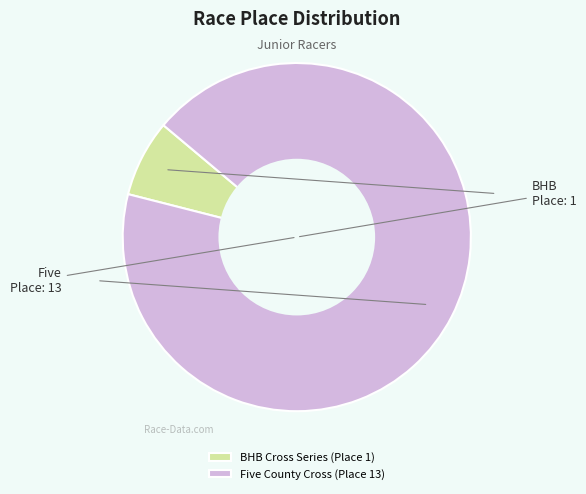

Which slice is the largest?

Five County Cross